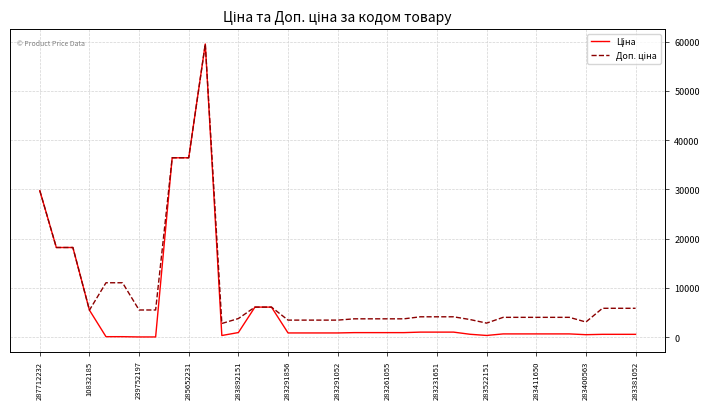

What is the greatest value displayed?

59523.0